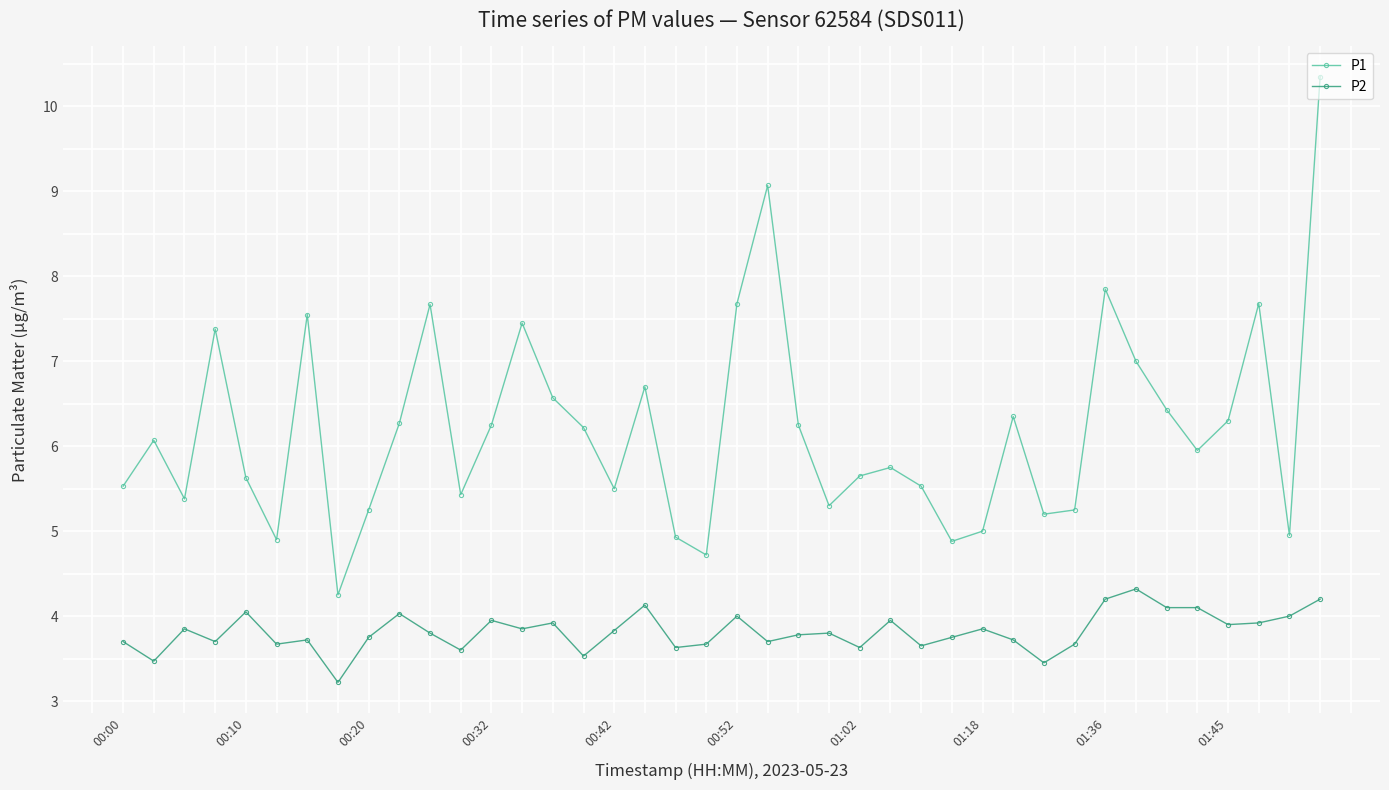

True or false: P2 and P1 intersect in this chart.

False